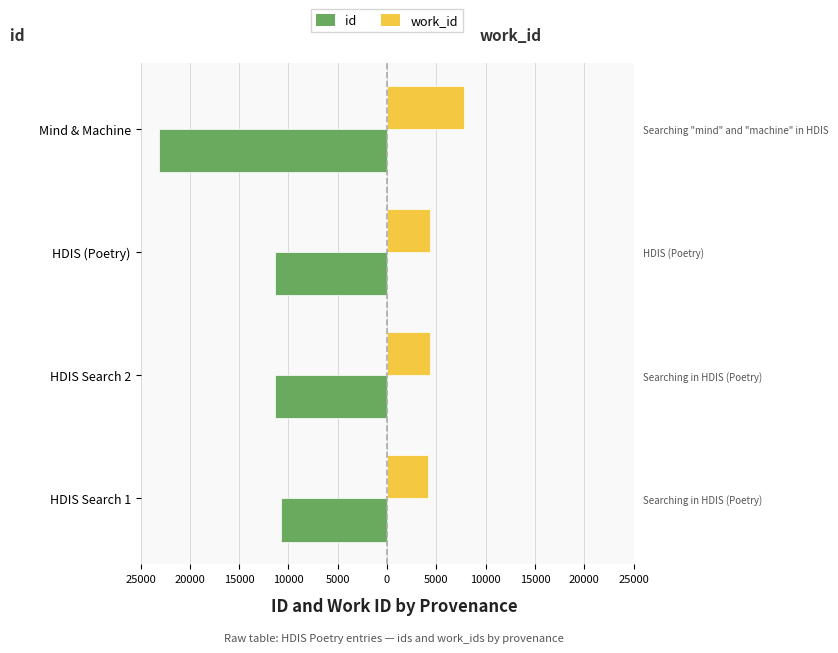

How many values in the id series are below -11340?

2